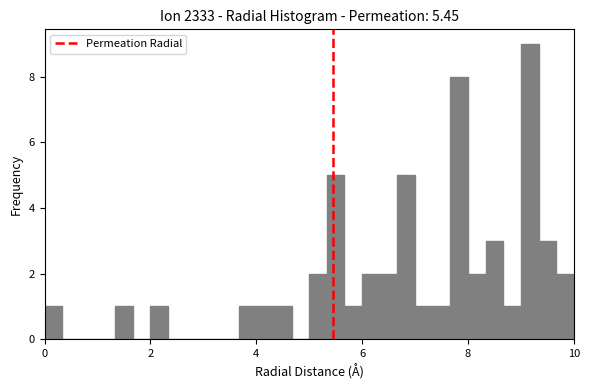

Around what value on the x-axis is the tallest bar? Give the approximate position of its centre, as read against the axis.

9.2